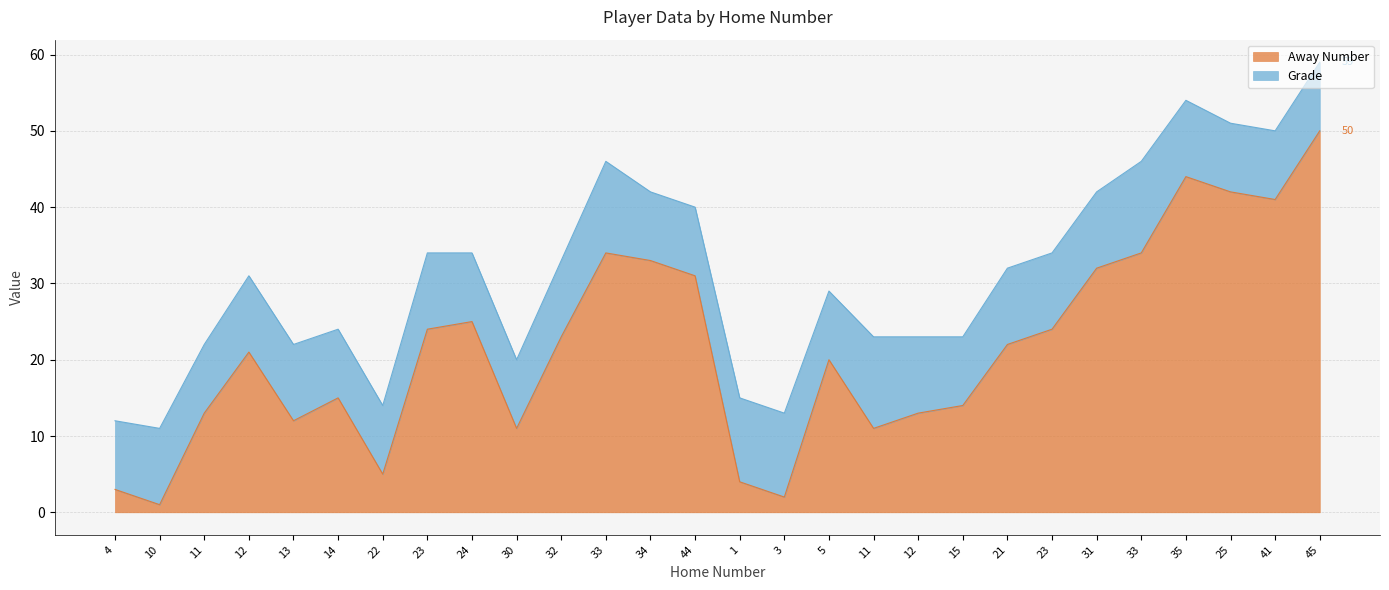

What is the sum of the values at 15 and 34?

47